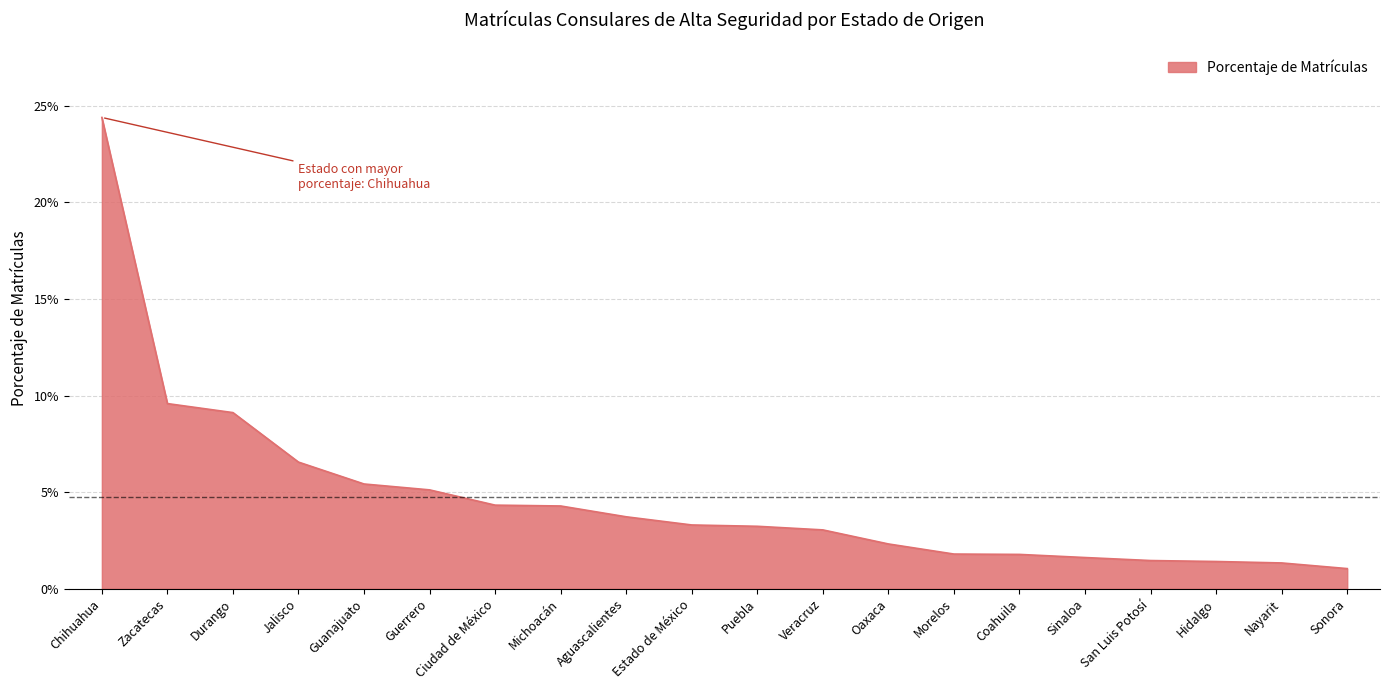

What is the label of the 4th point from the right?

San Luis Potosí